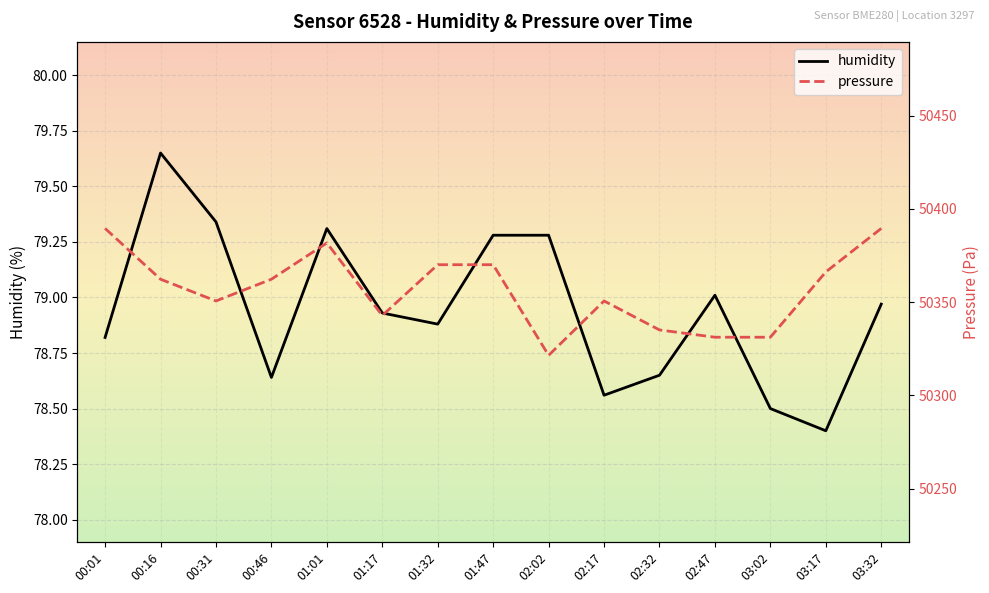

What position from the left is 02:32?

11